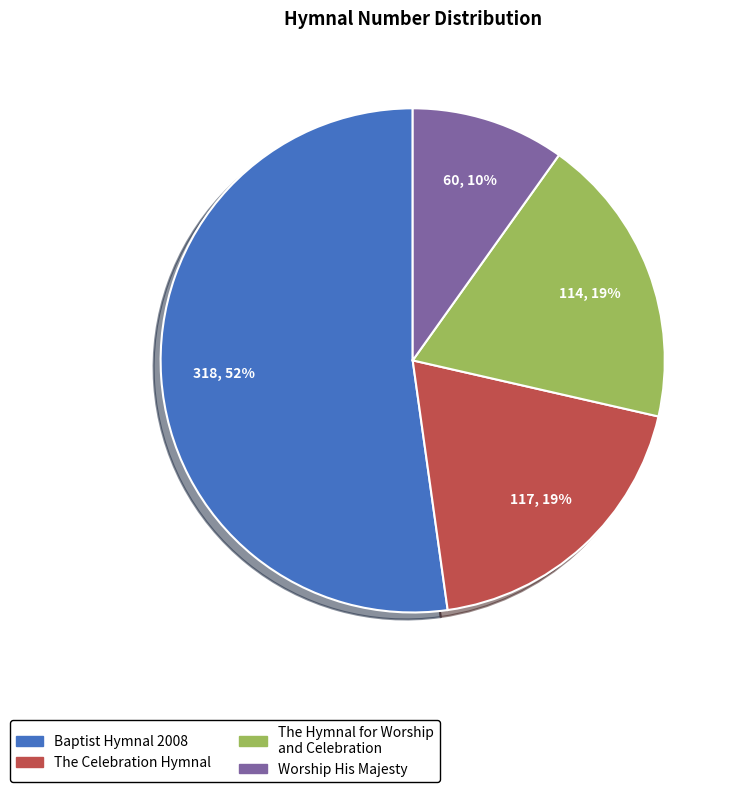

Is it true that The Celebration Hymnal is 19% of the pie?

True